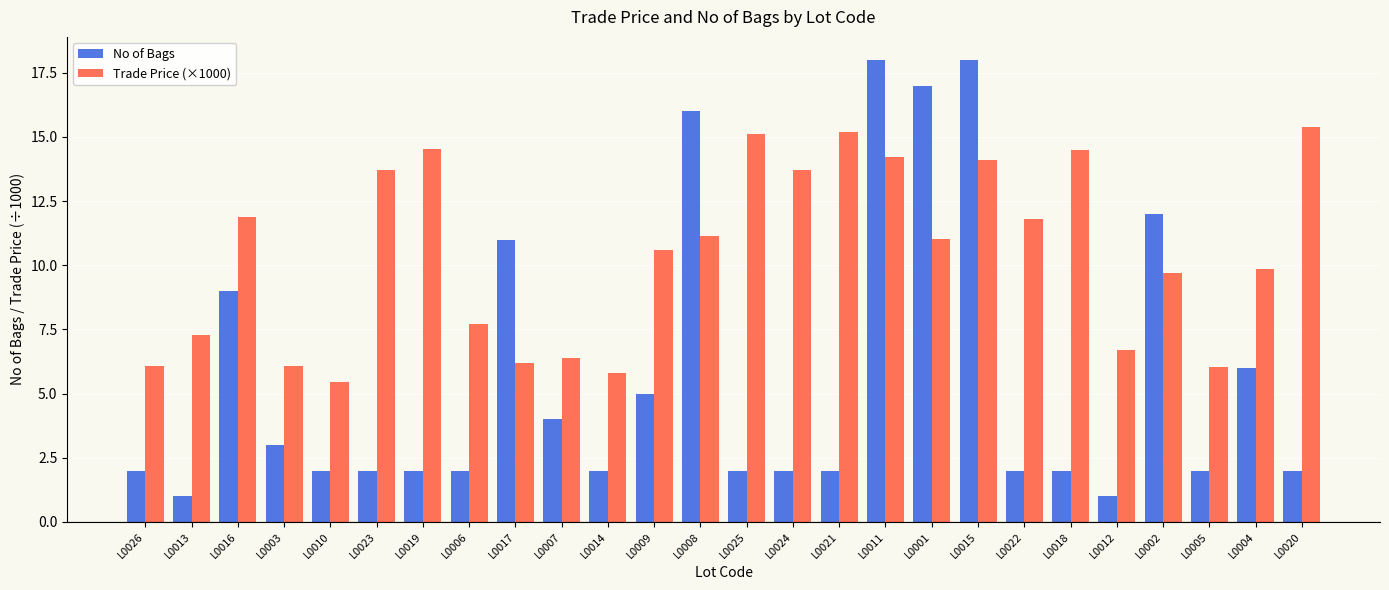

What is the smallest value displayed?

1.0